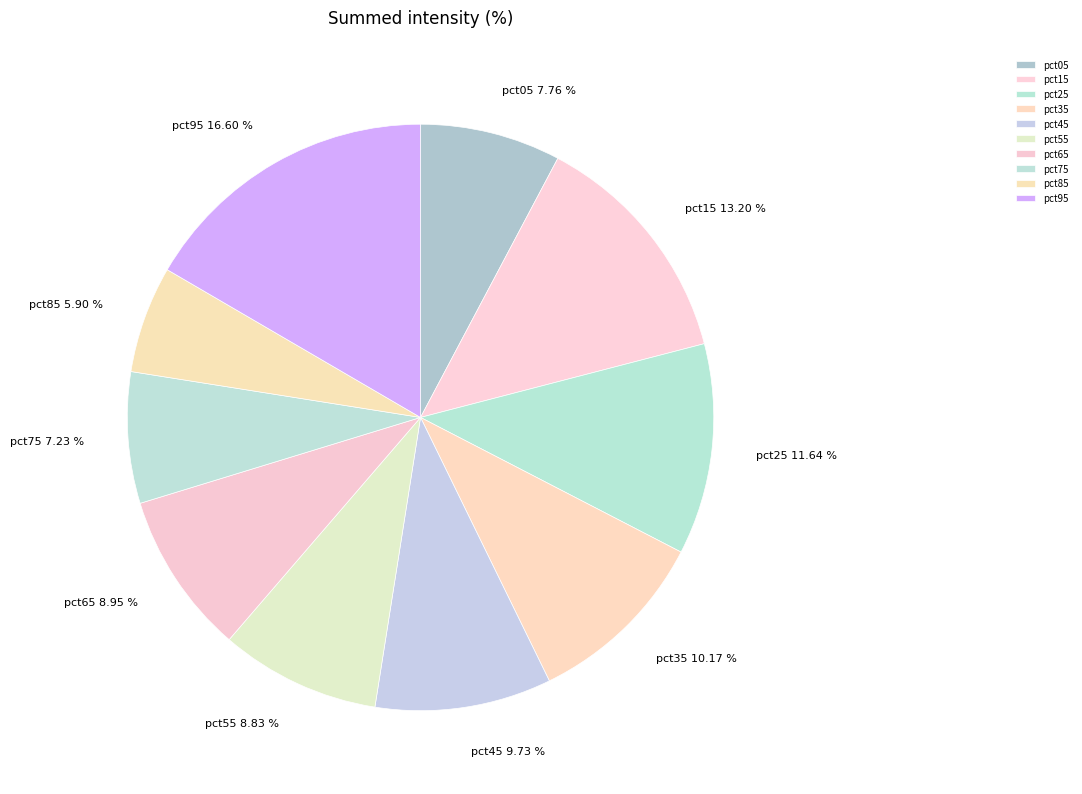

To the nearest percent, what percentage of the pie is pct35?

10%